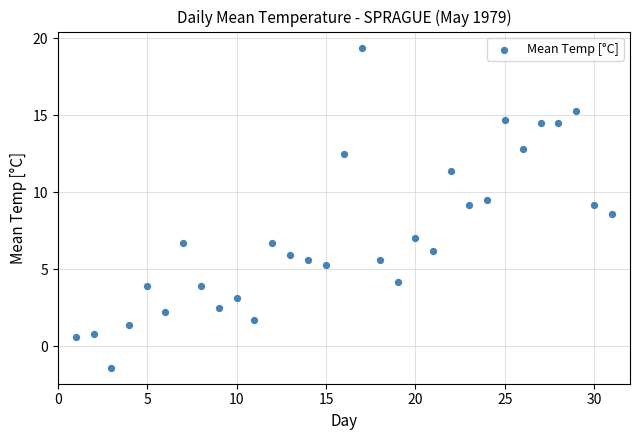

What is the range of Y values (max minus min)?

20.8